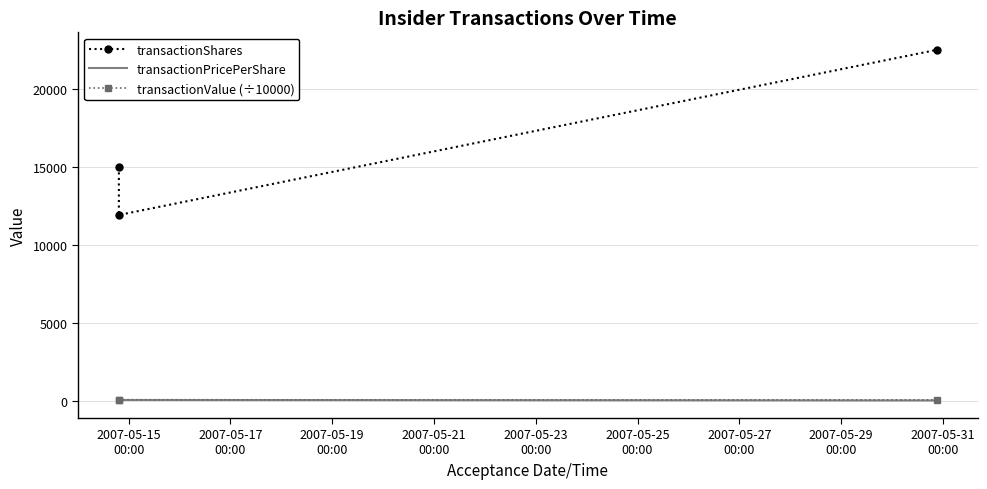

Is the value of transactionValue (÷10000) at 2007-05-15
00:00 greater than the value of transactionPricePerShare at 2007-05-19
00:00?

Yes